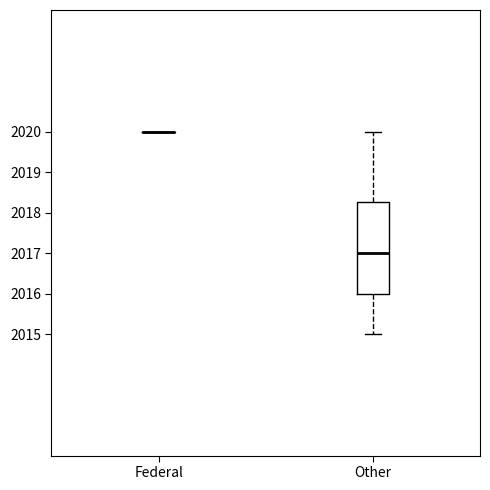

Reading left to right, transcribe this box plot: for each box, give where its median line is, the range the box spans, and where its two whiskers end, as read against the y-axis. The values are not printed on the chart, so give them approximately, as read against the axis.

Federal: box collapsed to a line at 2020.0, whiskers 2020.0 to 2020.0
Other: median 2017.0, box 2016.0 to 2018.3, whiskers 2015.0 to 2020.0